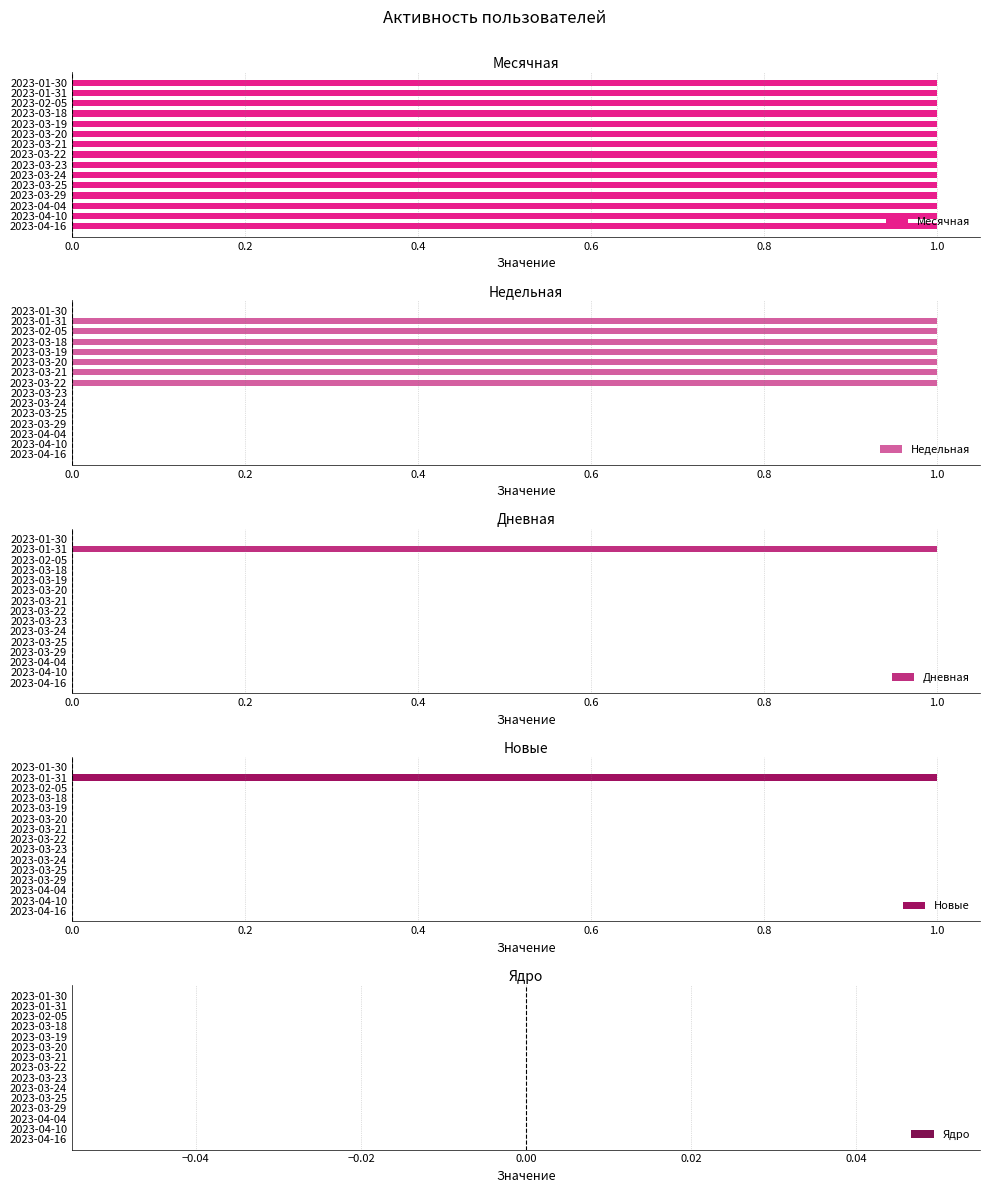

True or false: Недельная has a value of 1 at 2023-03-24.

False